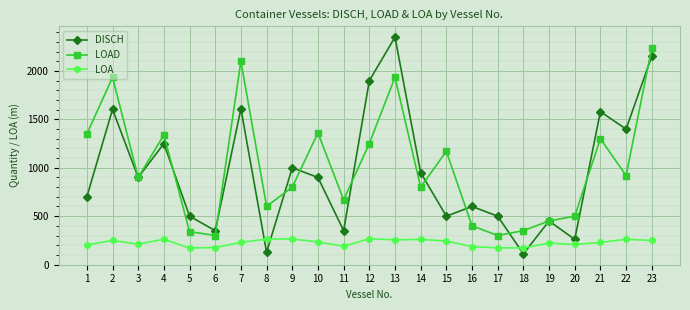

The value of LOAD at 9 is 800.0. True or false?

True